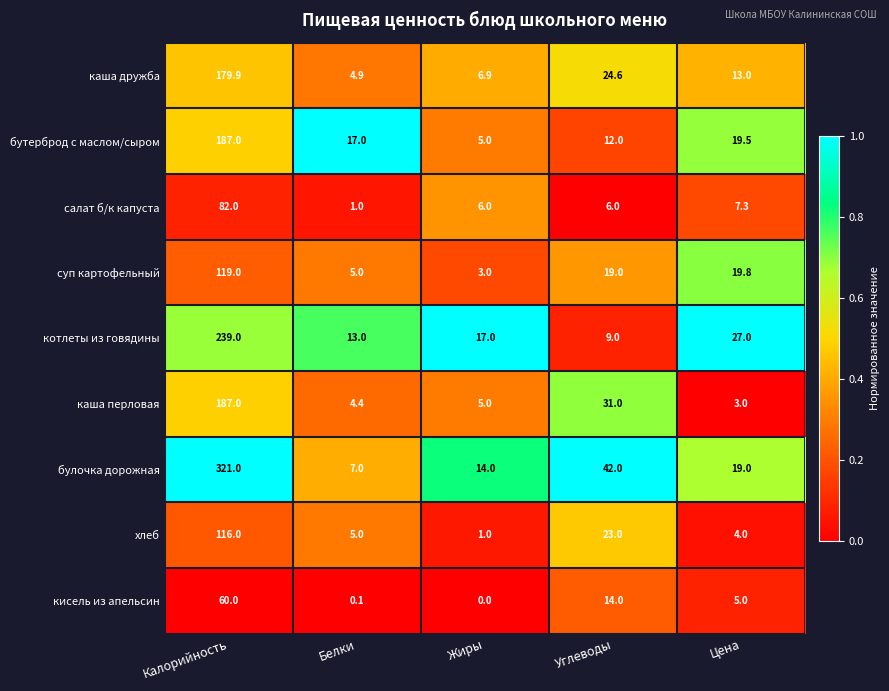

The value of котлеты из говядины at Жиры is 17.0. True or false?

True